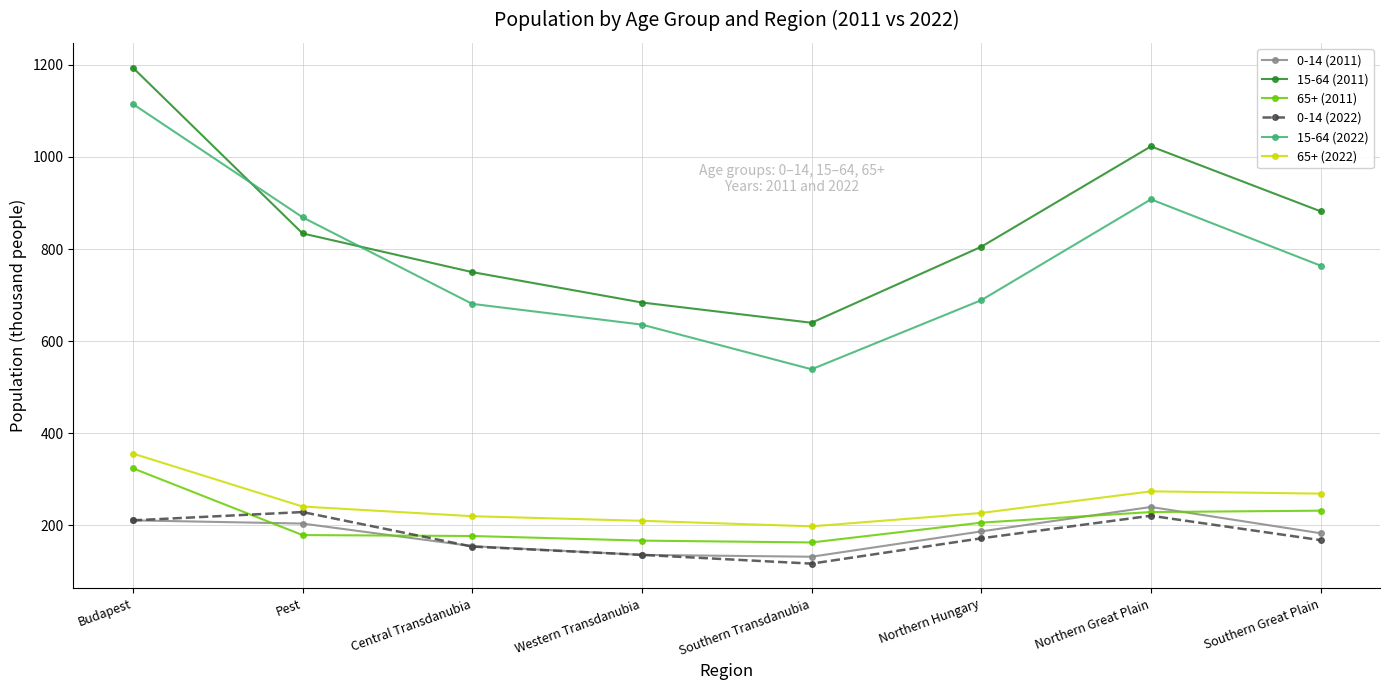

True or false: 15-64 (2011) has more than 1 points higher than both neighbors.

False